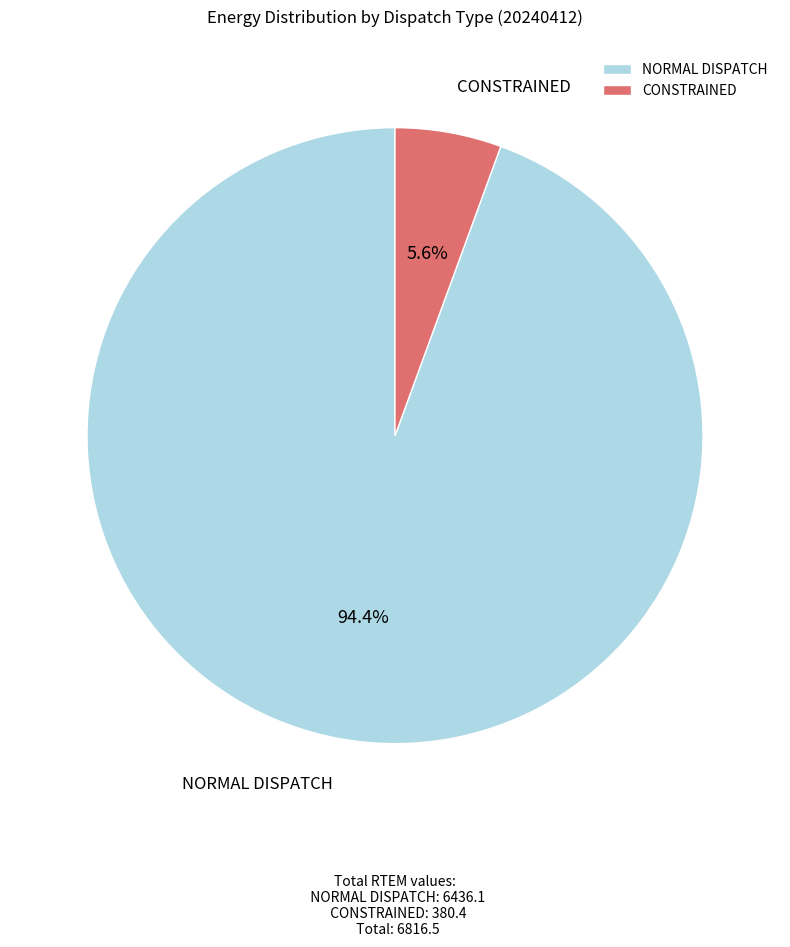

What is the total percentage of NORMAL DISPATCH and CONSTRAINED?

100.0%